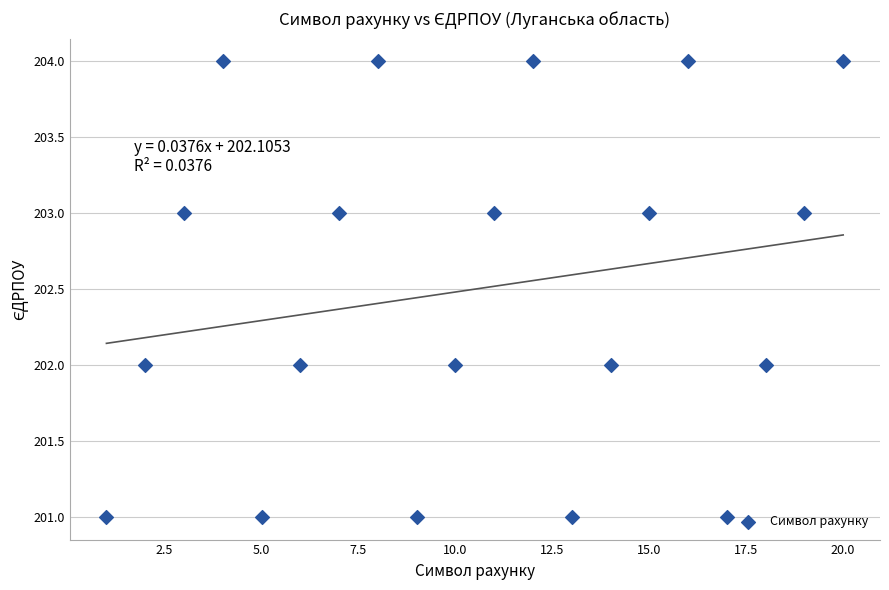

What is the range of X values (max minus min)?

19